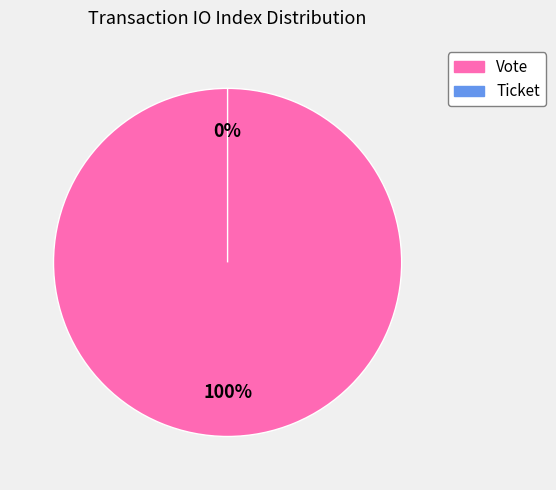

Which category accounts for the majority?

Vote (io_index=1)